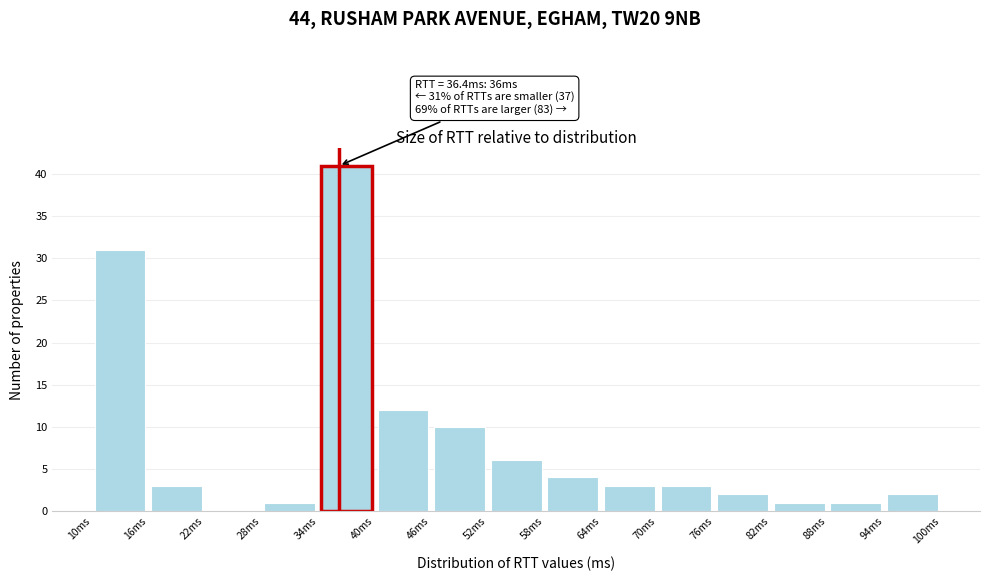

Which range on the x-axis has the tallest bar?

34 to 40